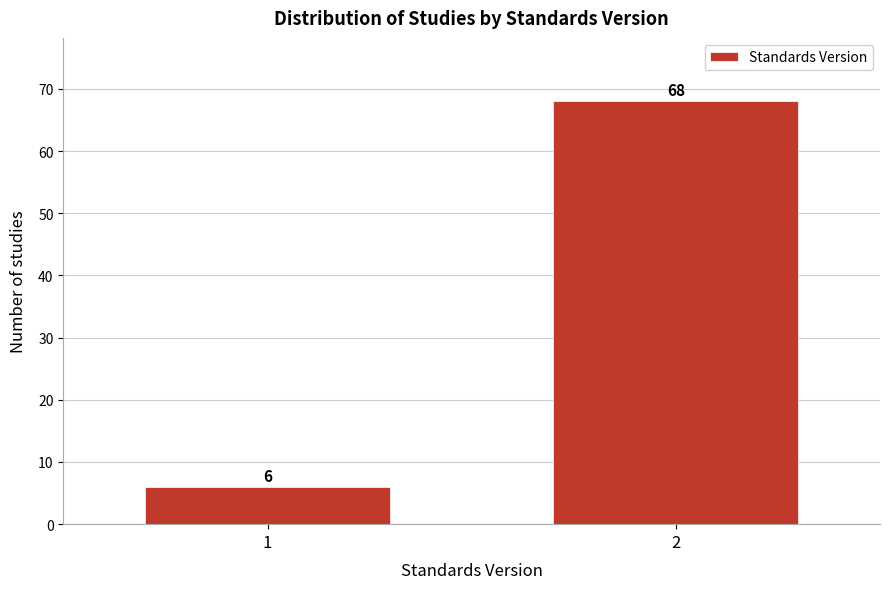

Reading left to right, what are all the values shown in this chart?

6	68